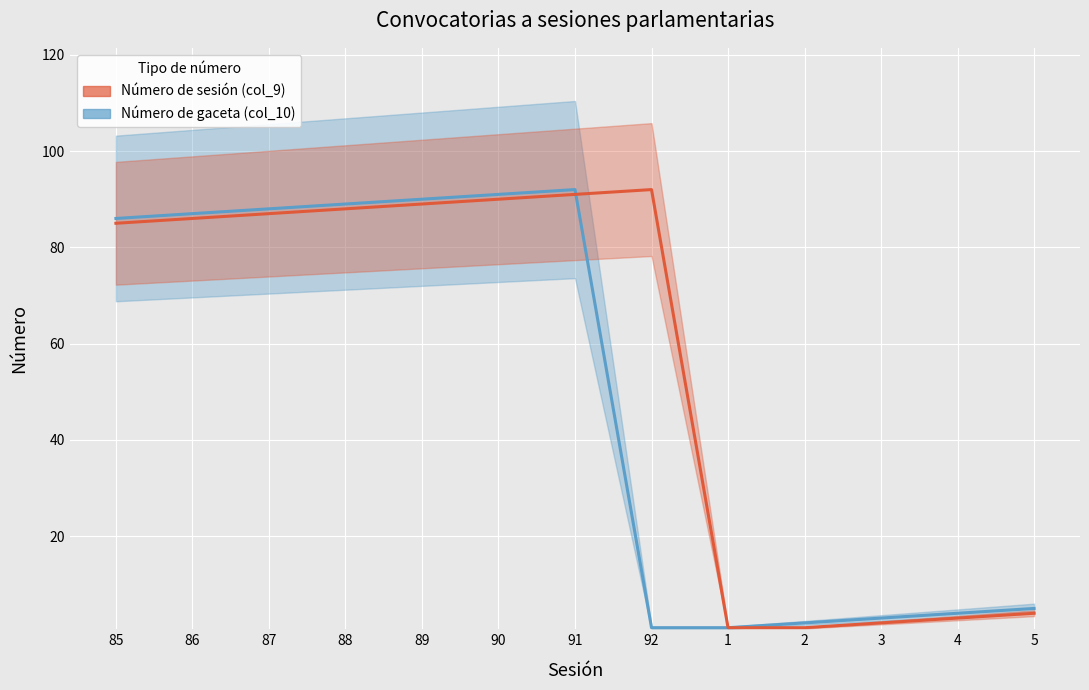

What is the sum of the Número de sesión (col_9) values at 2 and 87?

88